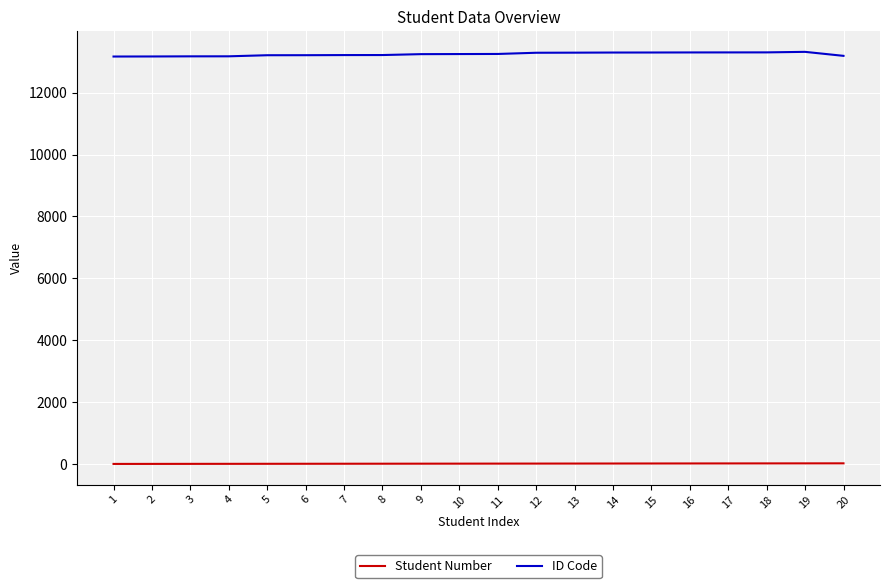

What is the difference between the maximum and minimum values in the ID Code series?

151